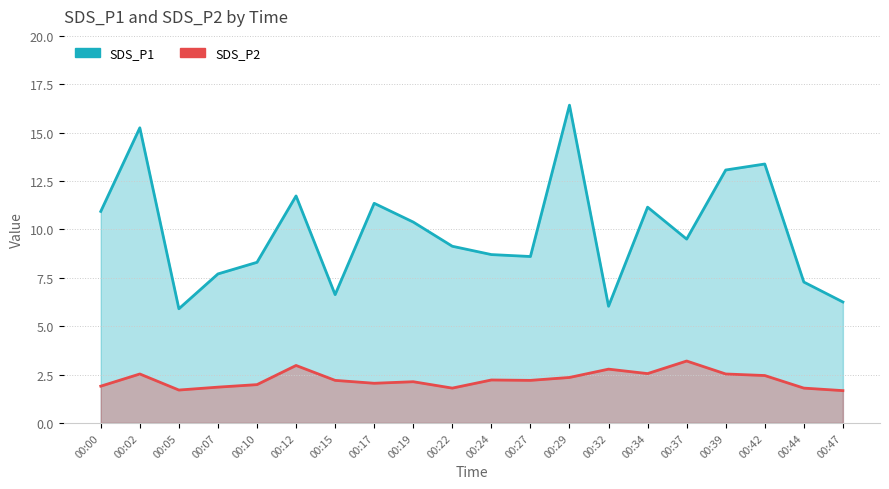

Is it true that SDS_P2 equals 1.9 at 00:07?

True